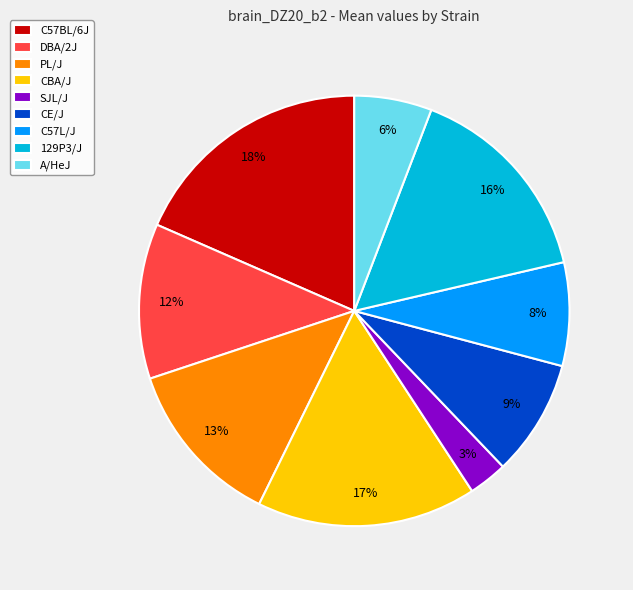

Between A/HeJ and C57L/J, which is larger?

C57L/J